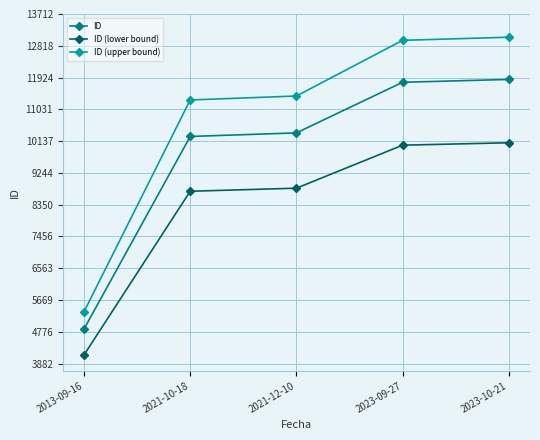

True or false: ID (lower bound) and ID intersect in this chart.

False